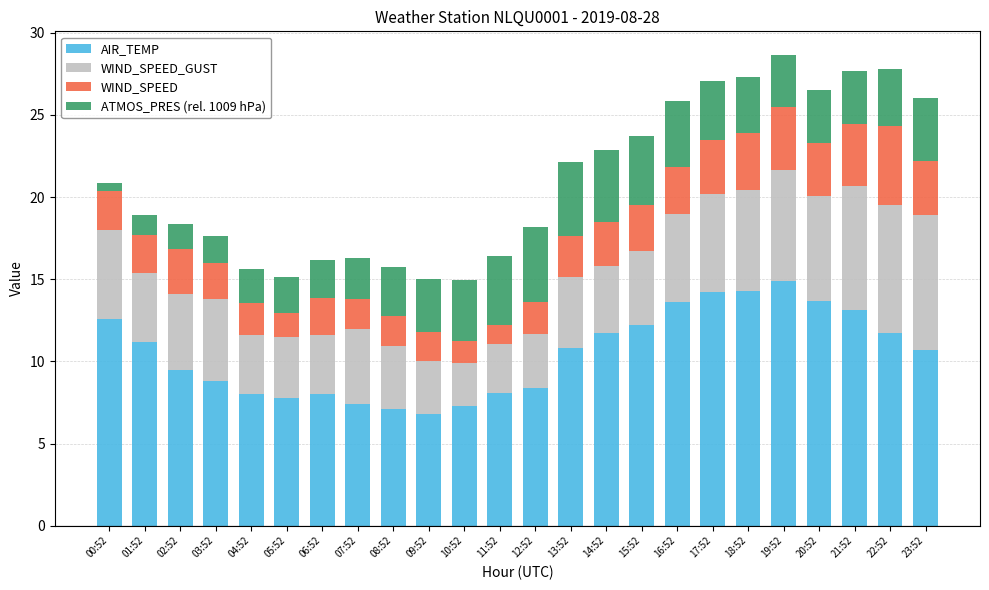

The AIR_TEMP series shows 19.3 at 15:52. True or false?

False